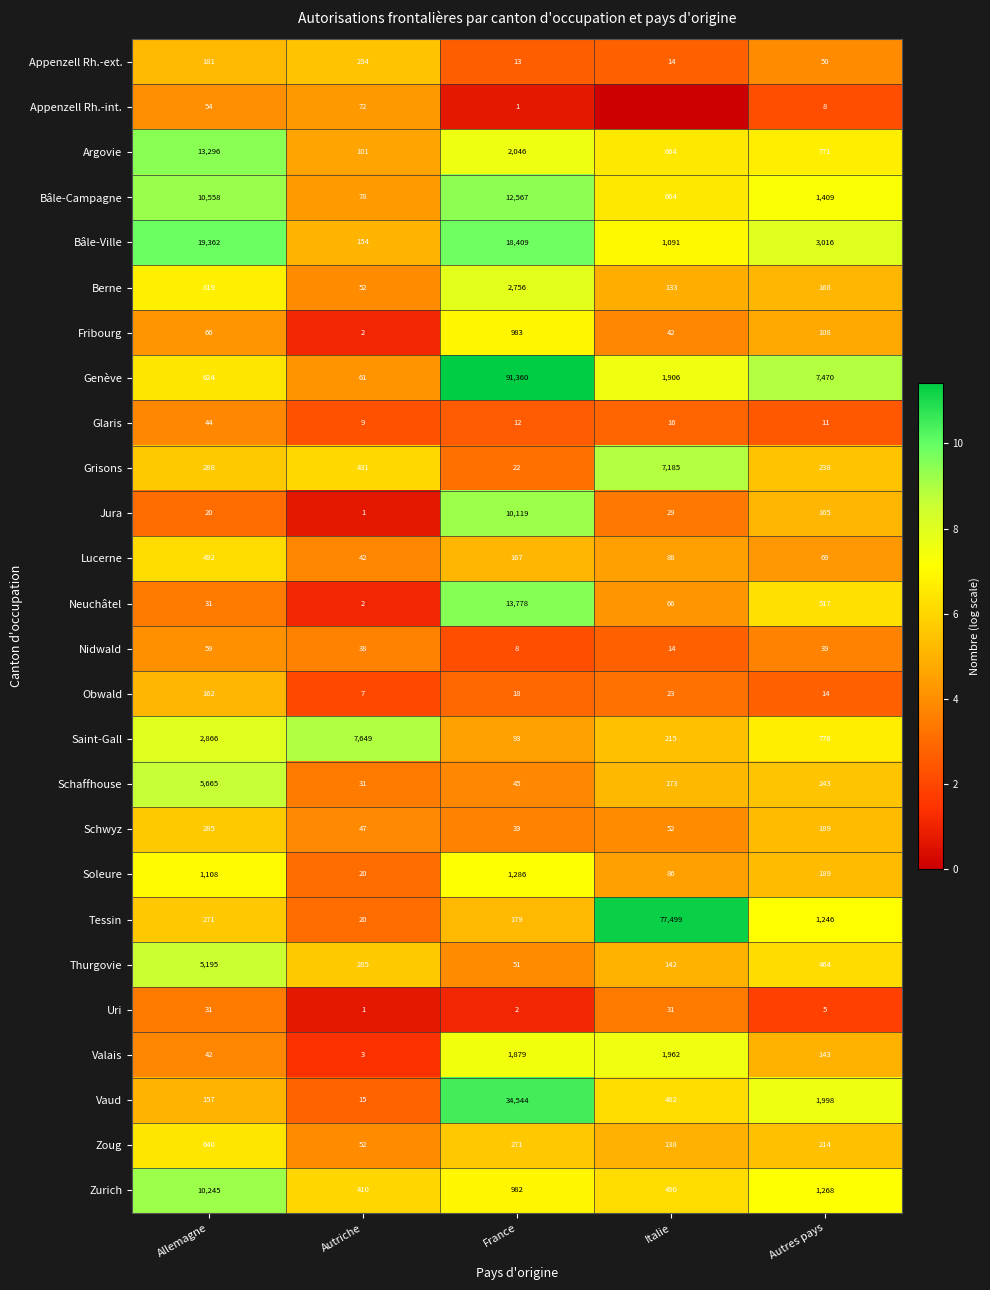

At which label does Vaud reach its minimum?

Autriche